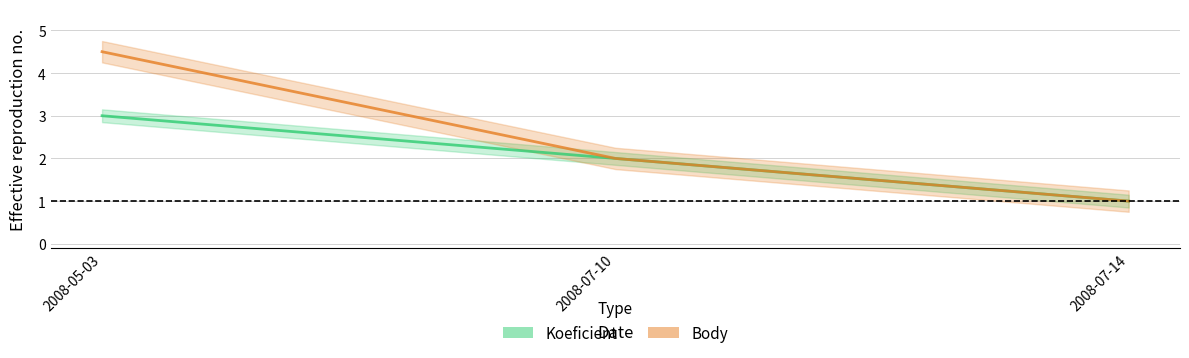

True or false: Body has a value of 2.0 at 2008-07-10.

True